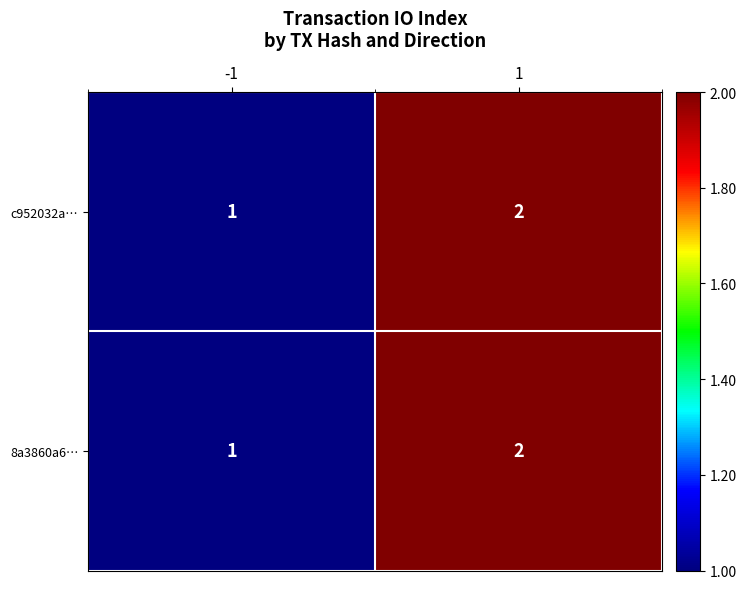

What is the sum of all c952032a… values?

3